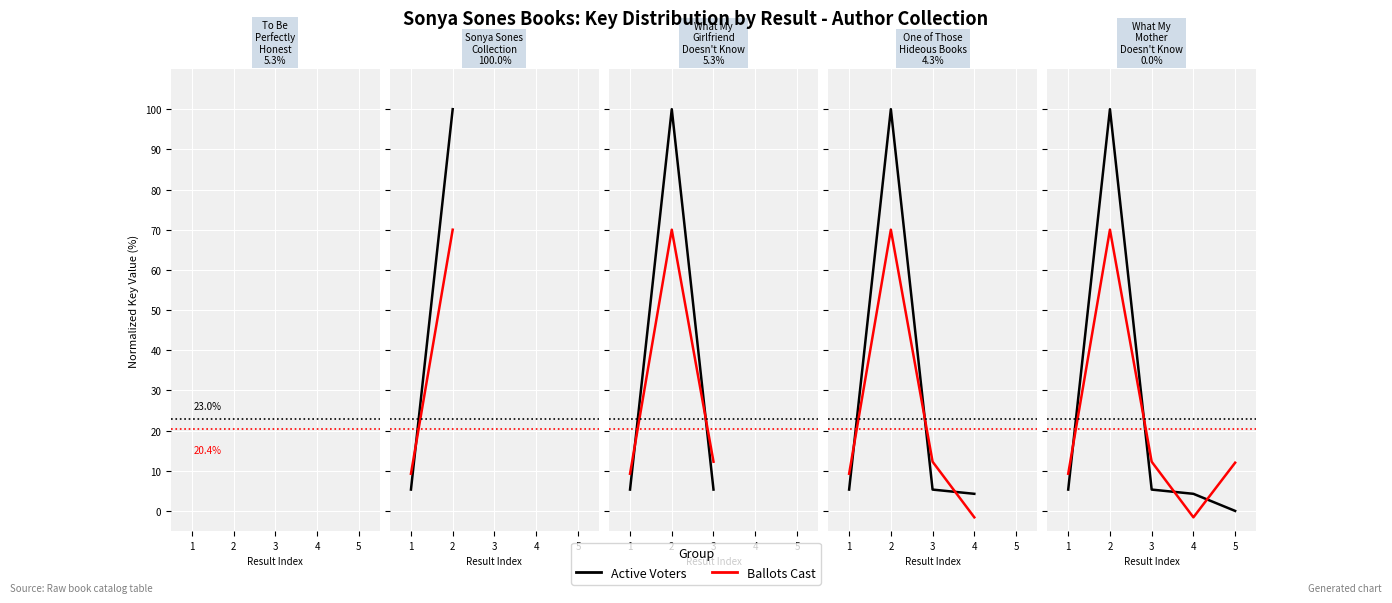

What is the value of the Ballots Cast point at the 1st from the left?

9.2